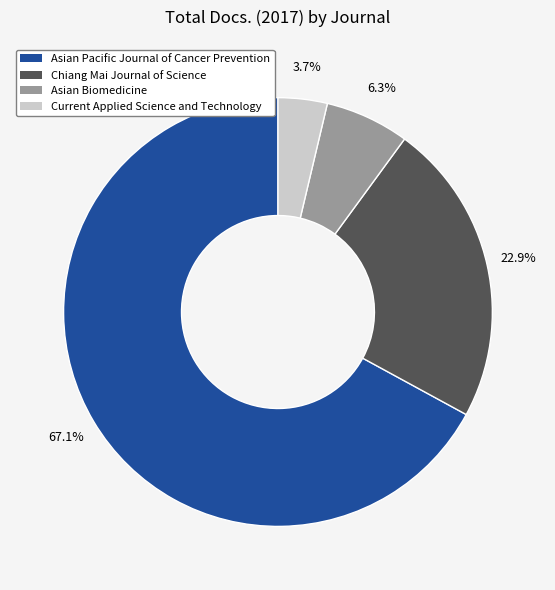

Is Current Applied Science and Technology the majority of the pie?

No